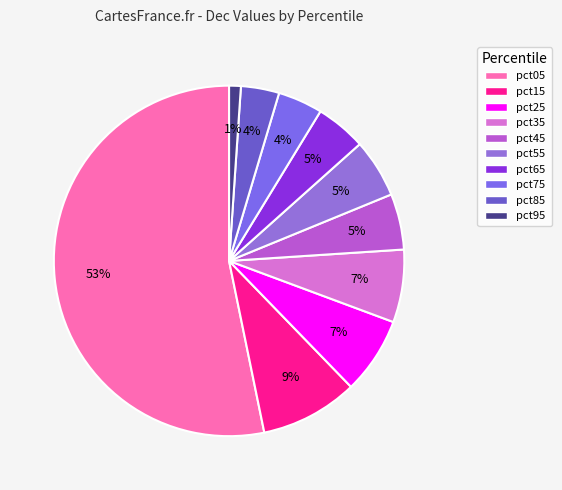

Do pct85 and pct65 together represent more than half of the pie?

No